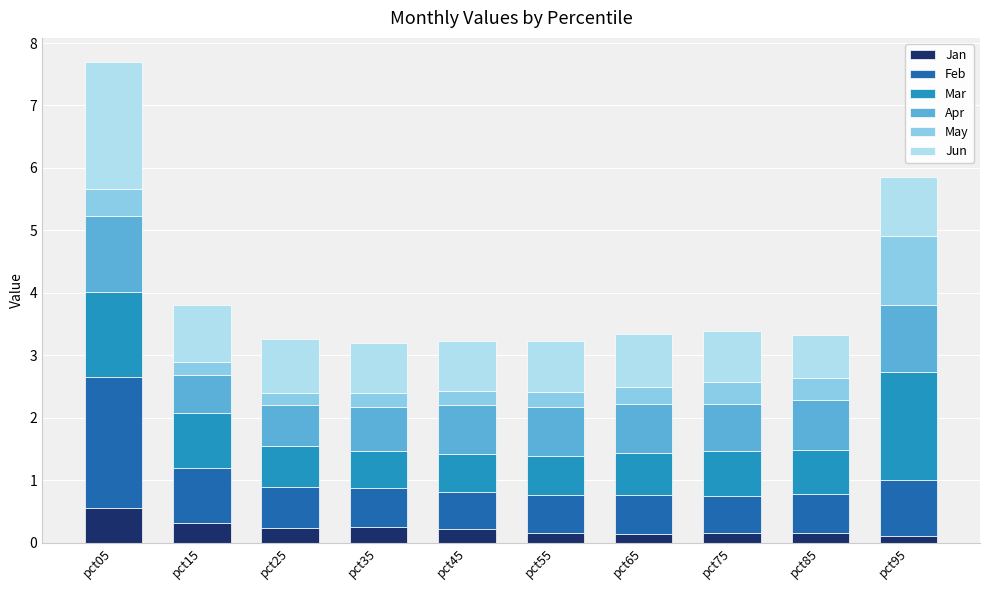

How many bars are there in total?

10